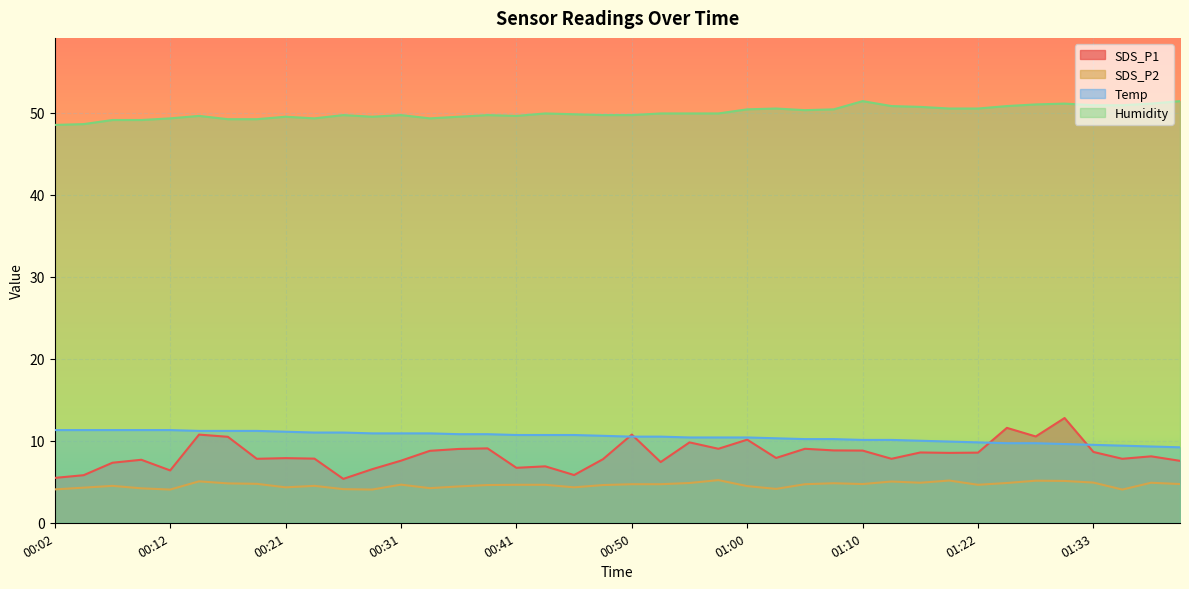

Where is the first local maximum for SDS_P1?

00:09